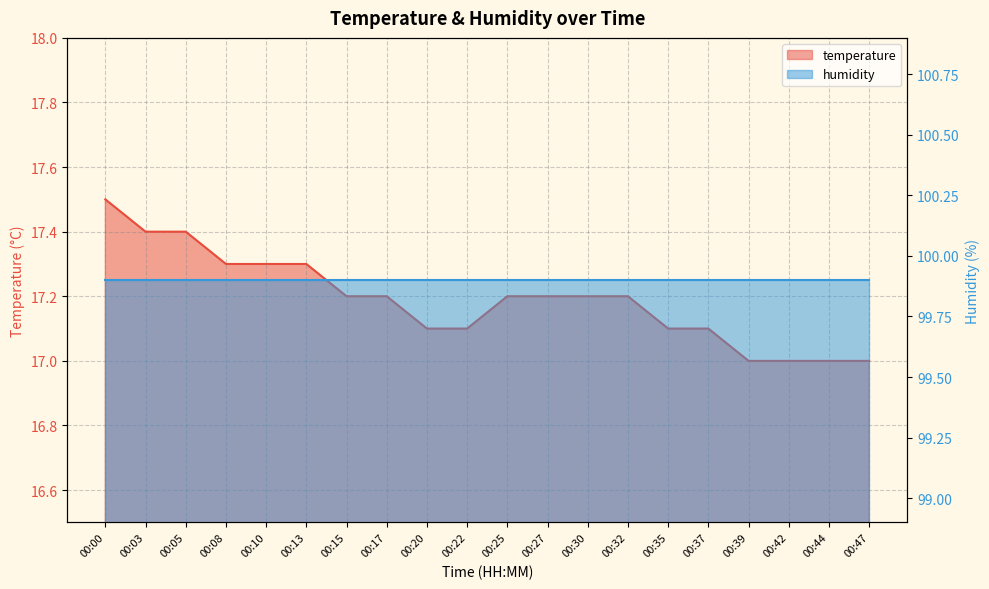

The chart shows a value of 29.6 at 00:20. True or false?

False